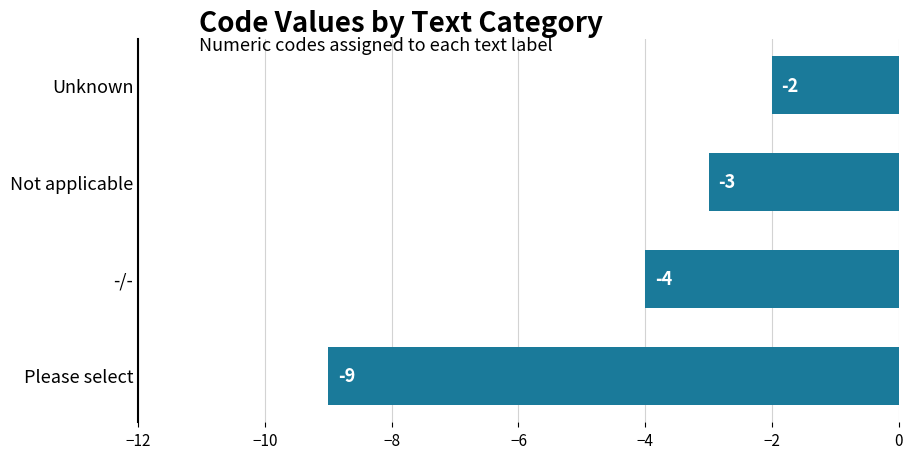

How many bars are there in total?

4